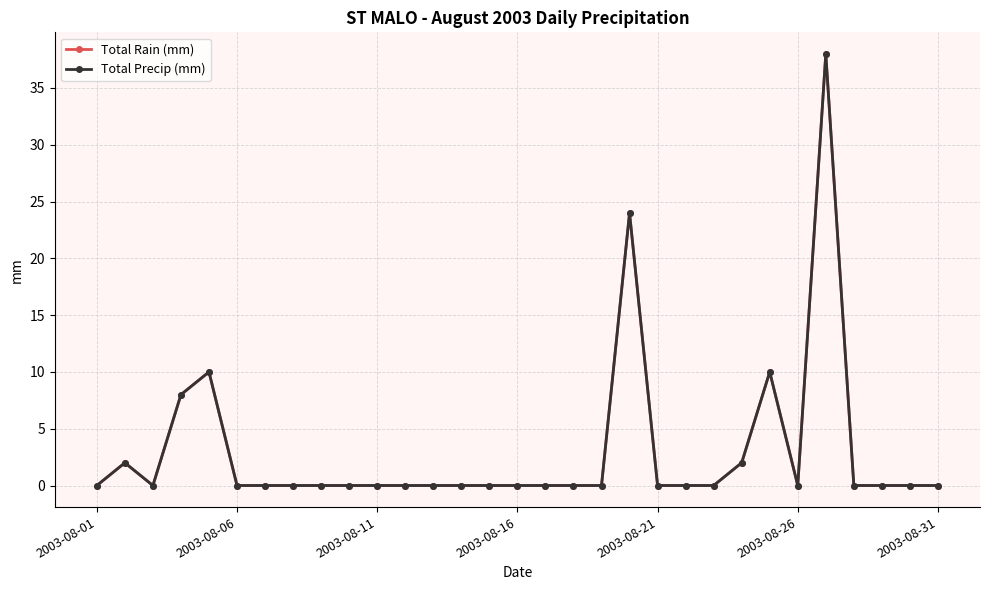

Does the chart have visible grid lines?

Yes